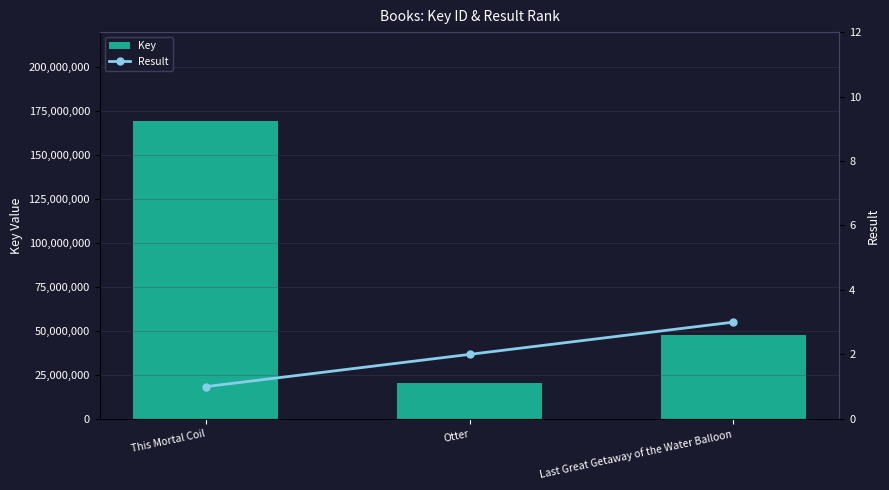

The value of Result at This Mortal Coil is 1. True or false?

True